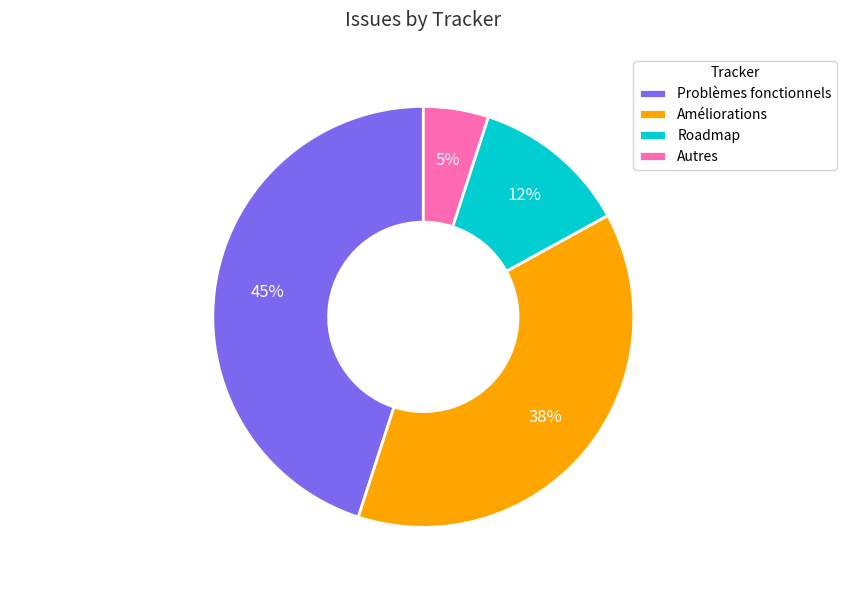

To the nearest percent, what is the difference between the Problèmes fonctionnels and Roadmap slice percentages?

33%